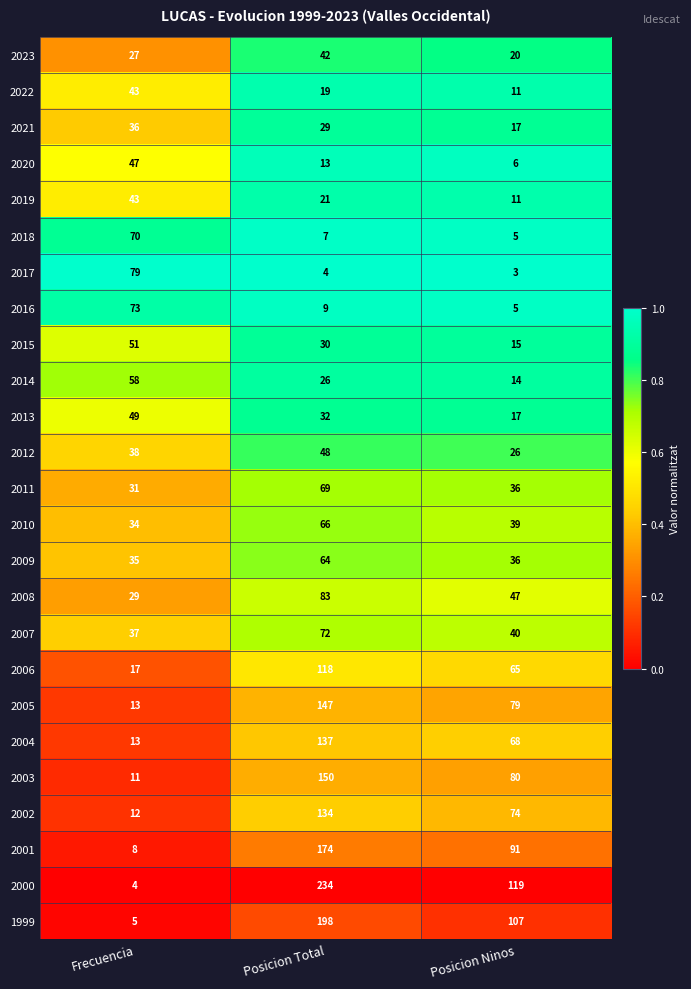

What is the sum of the 2007 values at Posicion Ninos and Posicion Total?

112